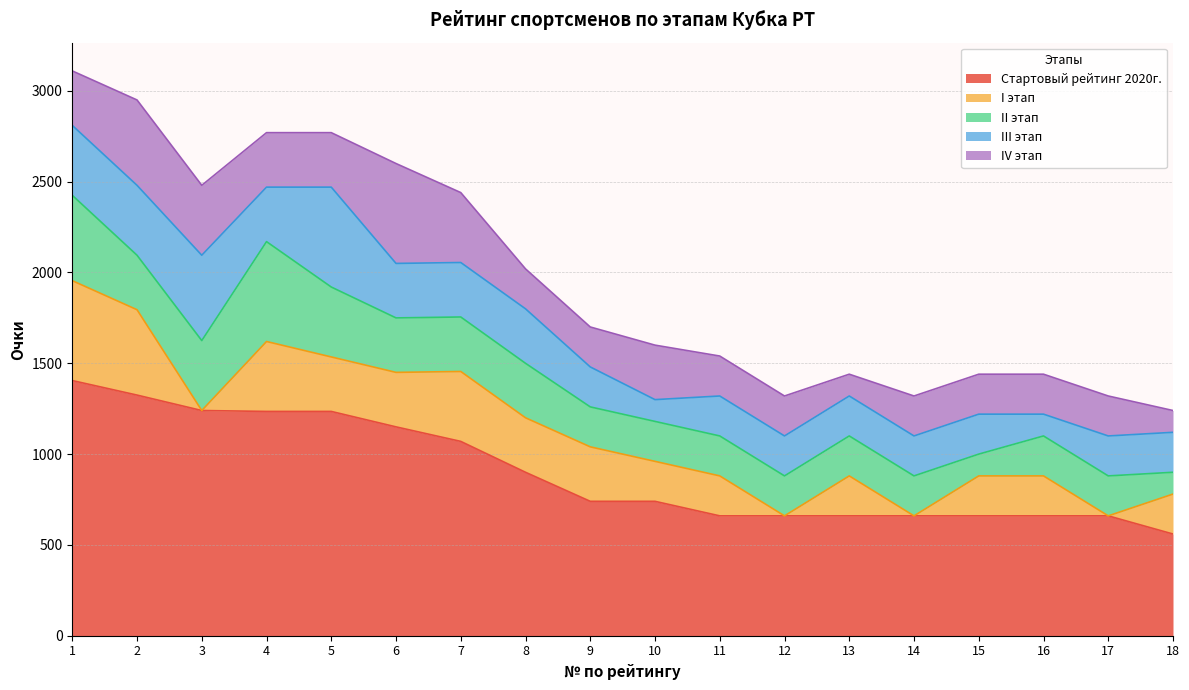

Is the value of I этап at 13 greater than the value of Стартовый рейтинг 2020г. at 18?

No